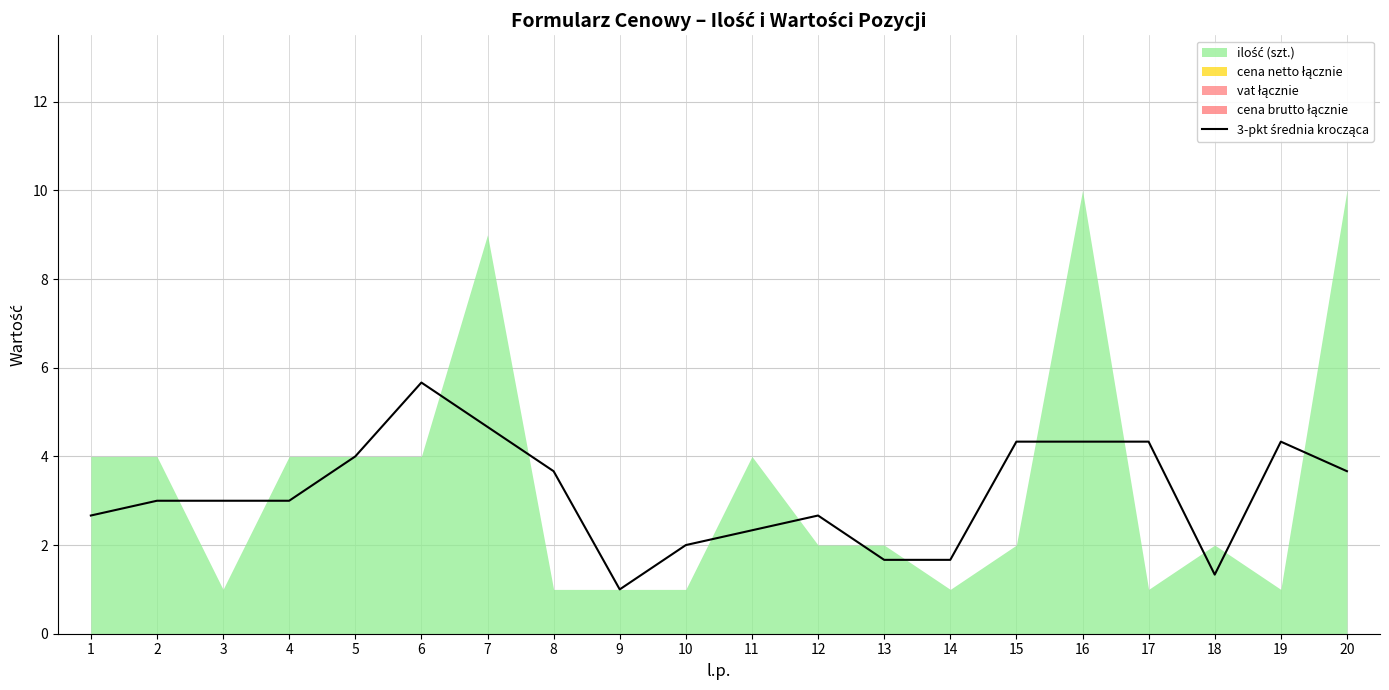

What is the sum of all values?

63.3